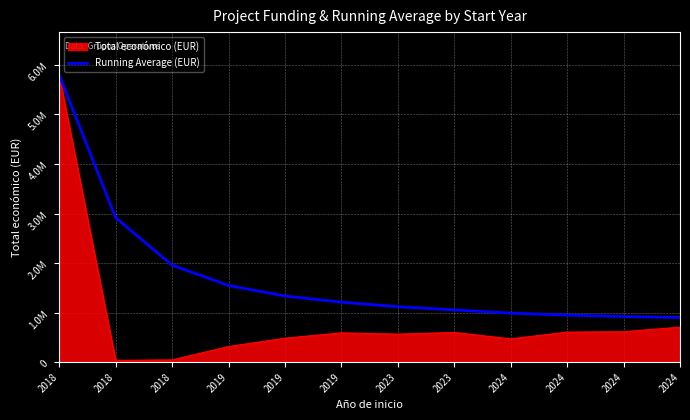

Does the chart have visible grid lines?

Yes